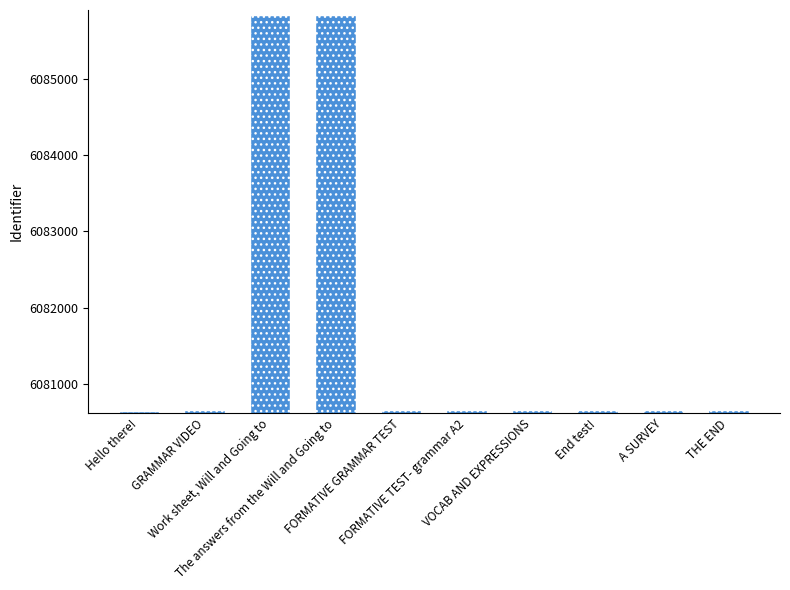

What is the minimum value shown in the chart?

6080640